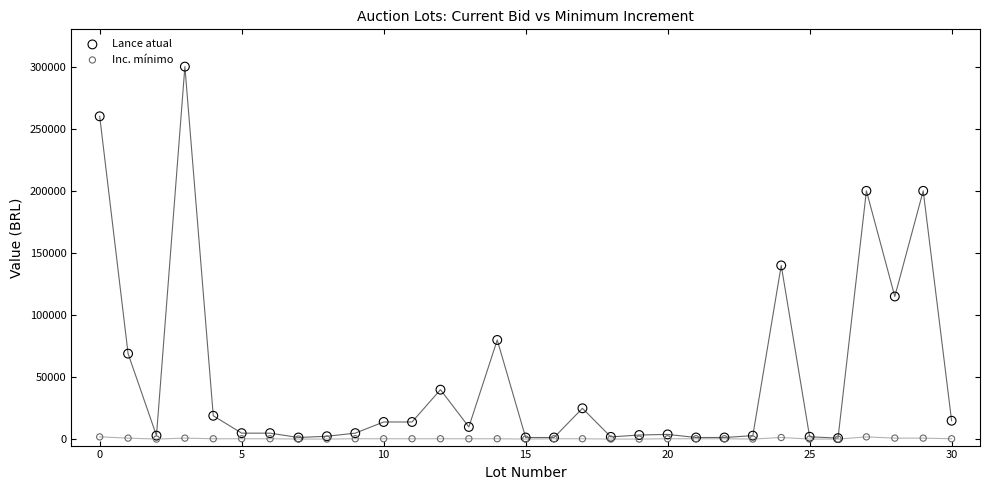

What are all the series names shown in the legend?

Lance atual, Inc. mínimo